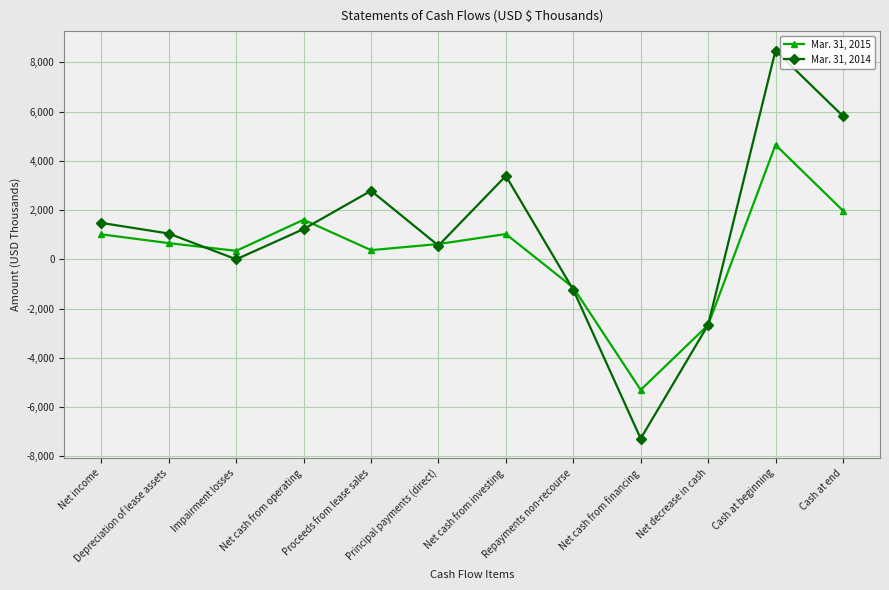

List the series in order of their peak value, highest first.

Mar. 31, 2014, Mar. 31, 2015